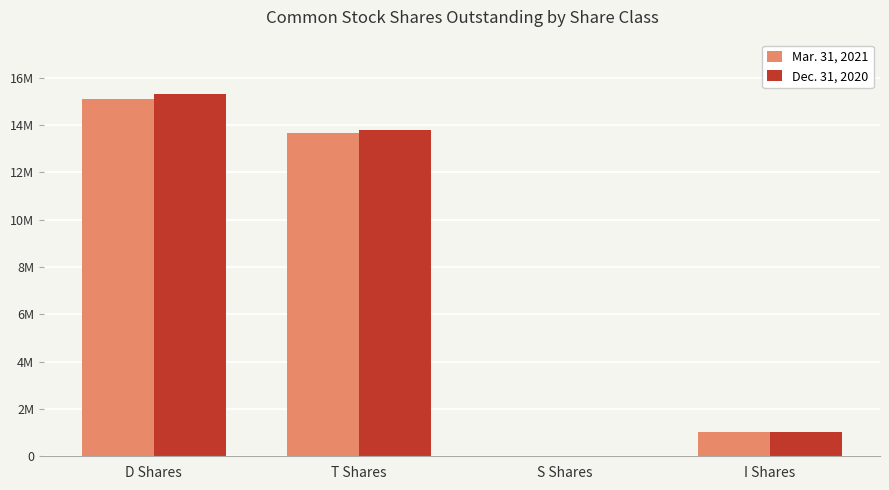

What are all the series names shown in the legend?

Mar. 31, 2021, Dec. 31, 2020